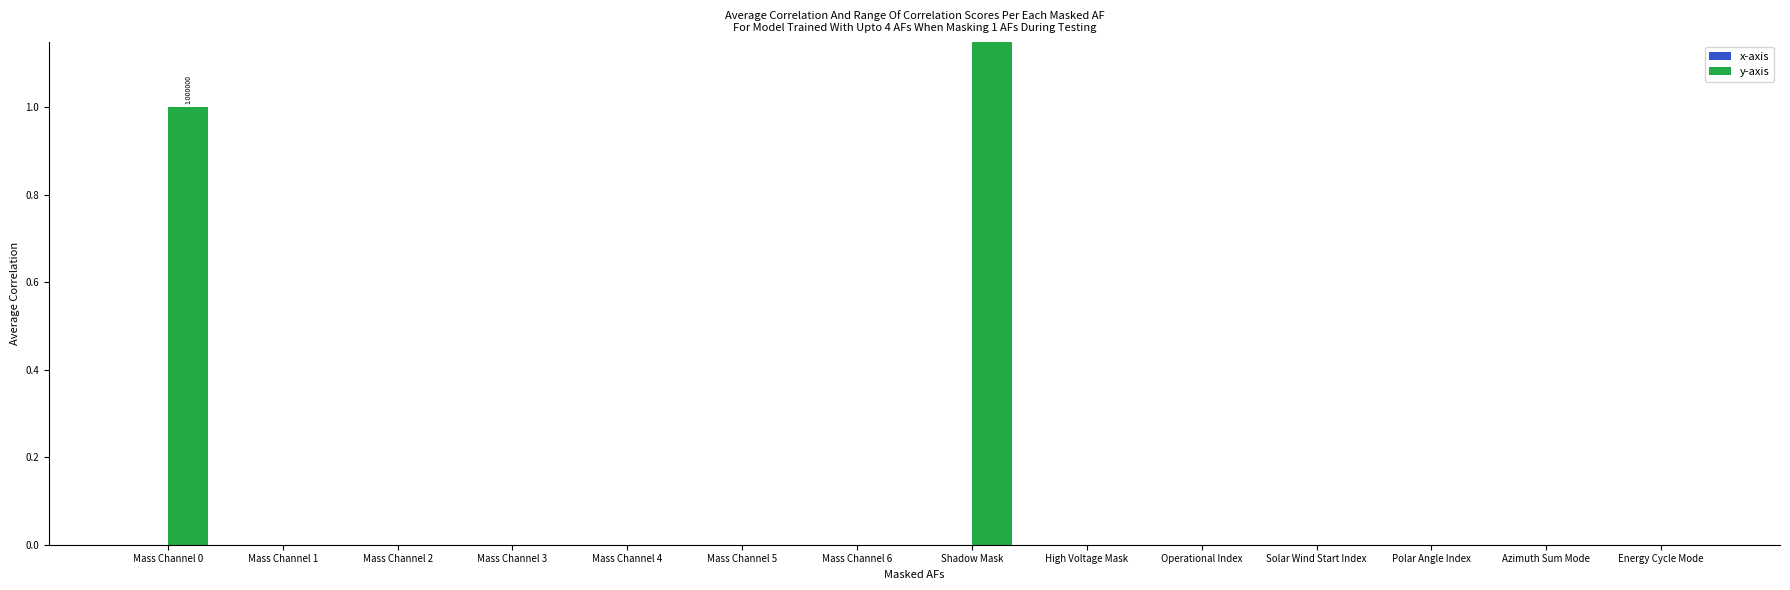

Which category has the highest value in the y-axis series?

Shadow Mask